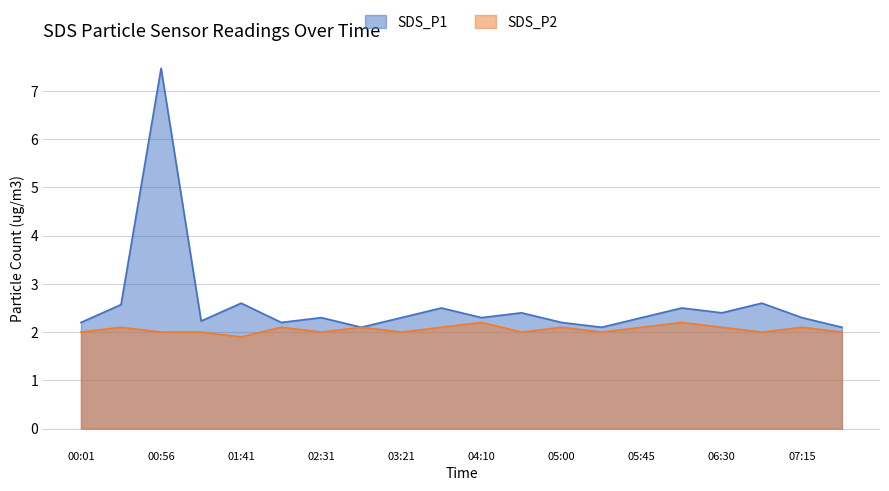

Does the chart display data point markers on the line(s)?

No